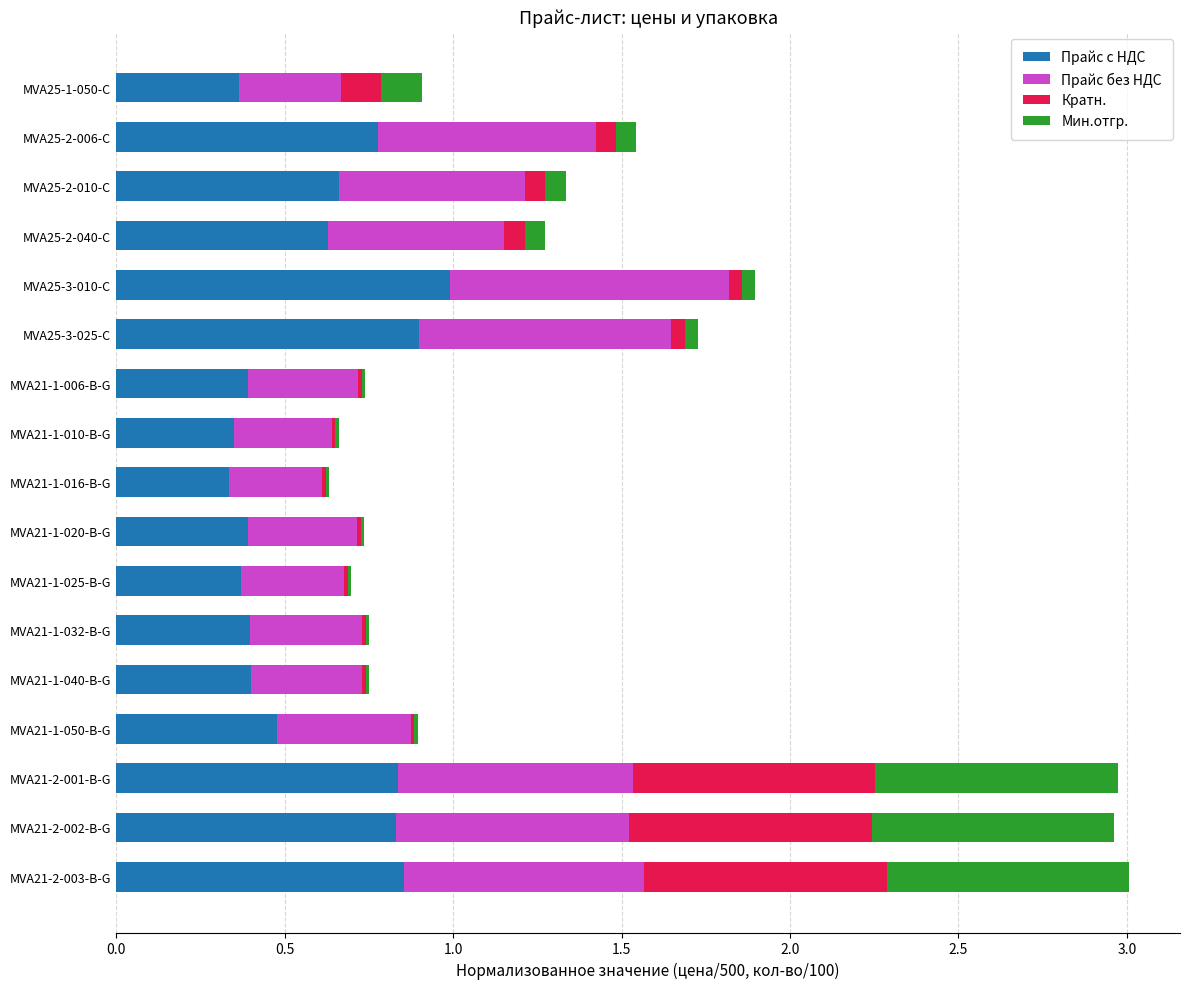

What is the sum of all Прайс с НДС values?

9.9